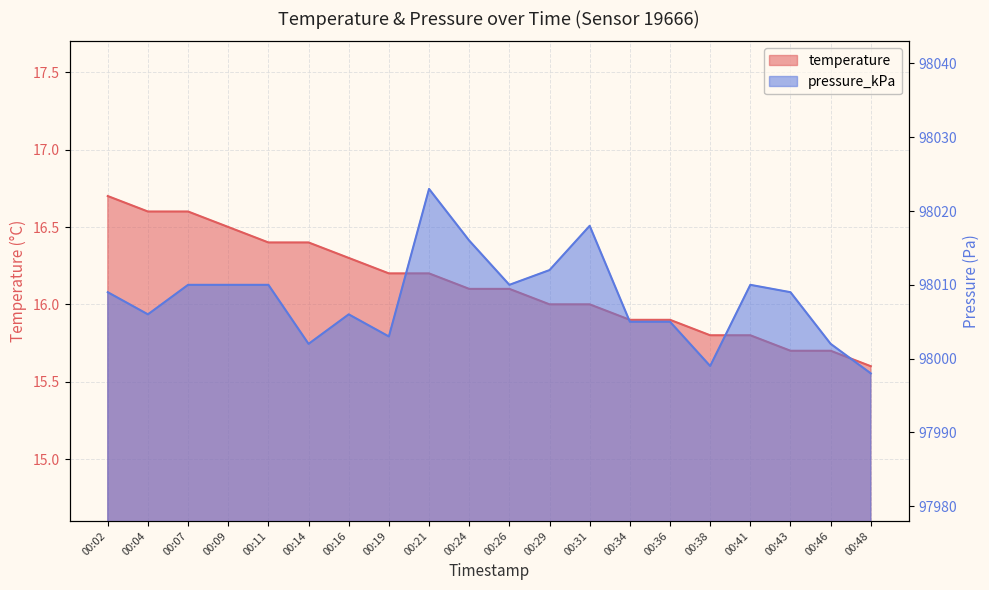

The value of pressure_kPa at 00:43 is 59301.6. True or false?

False